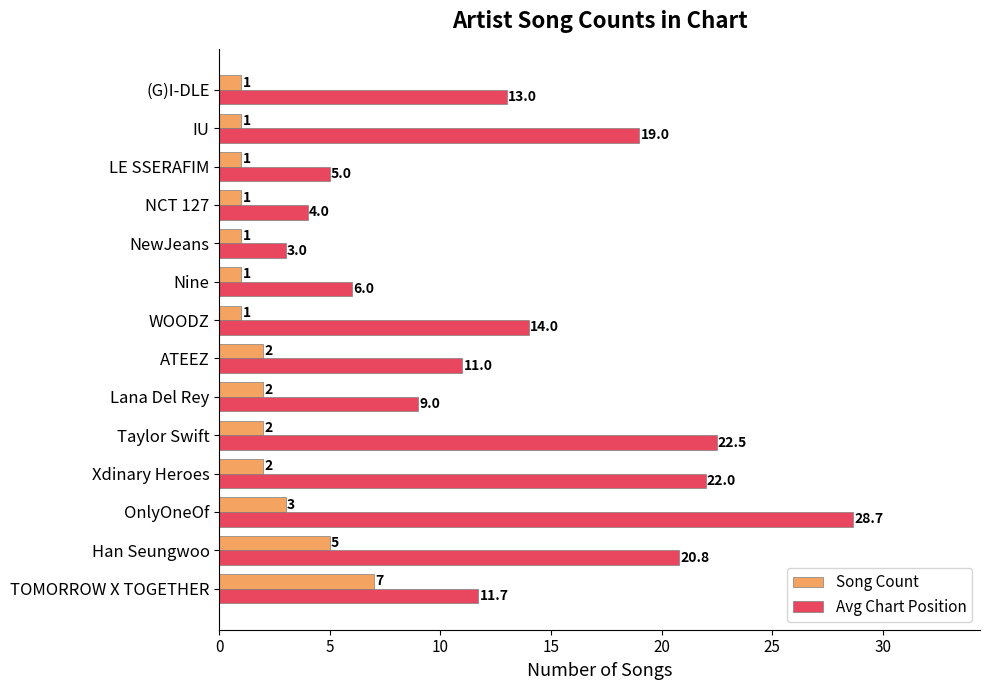

What is the greatest value displayed?

28.7